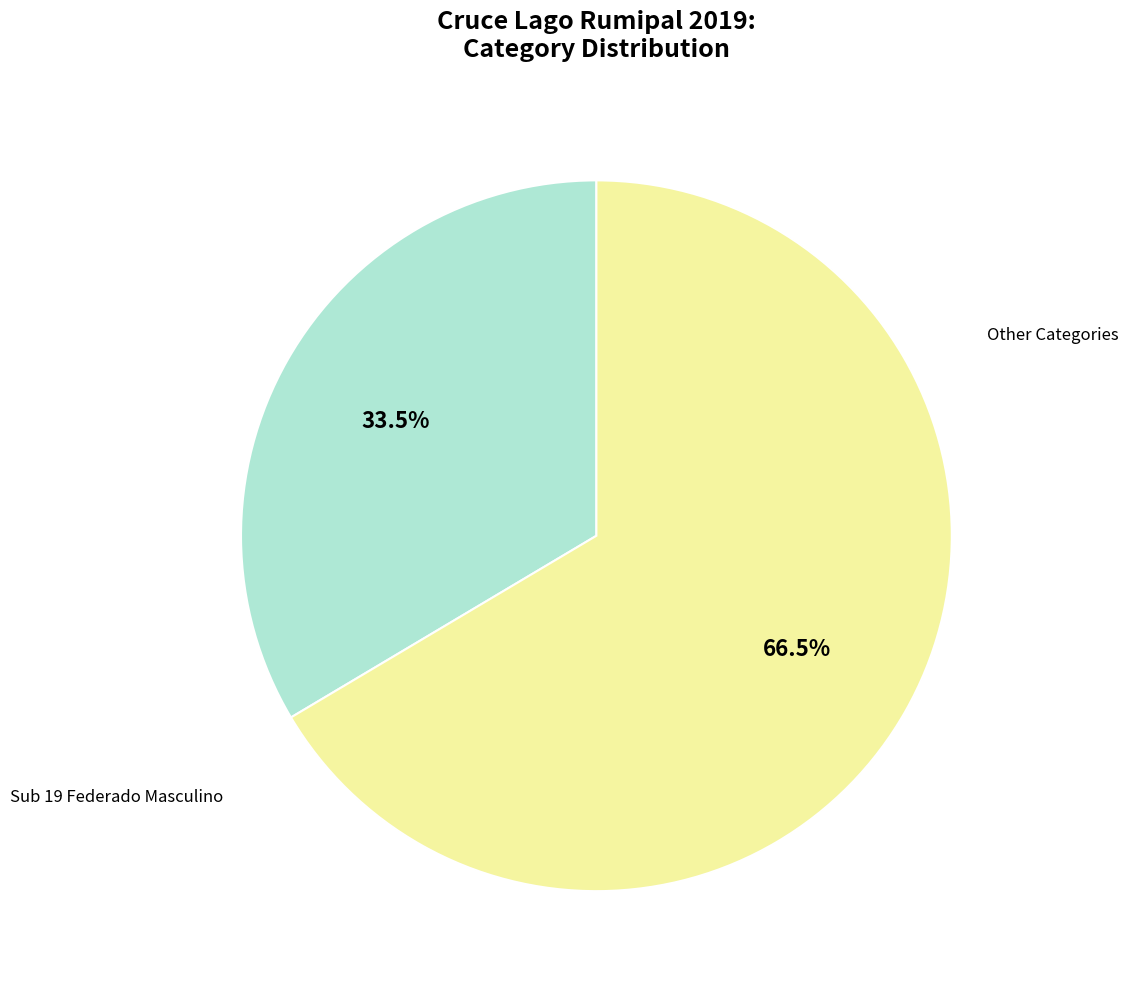

Is there a majority slice in this chart?

Yes